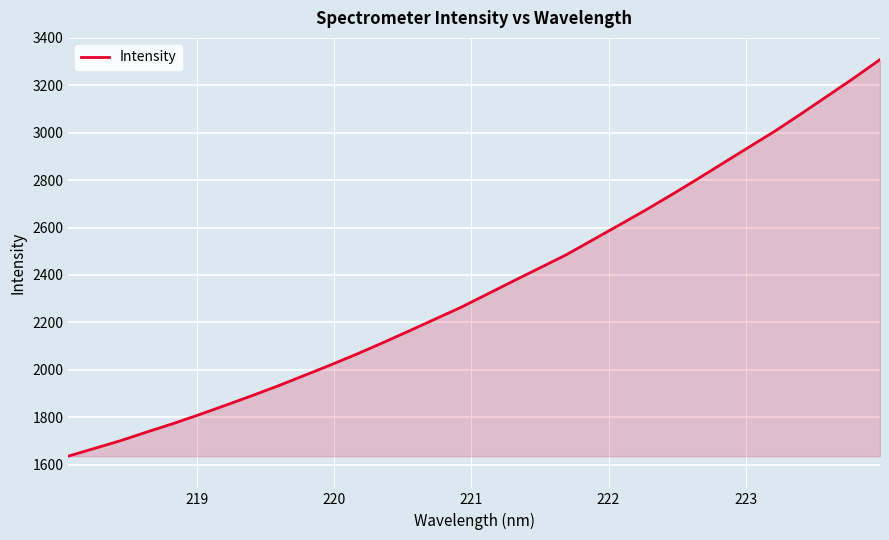

What is the greatest value displayed?

3308.6